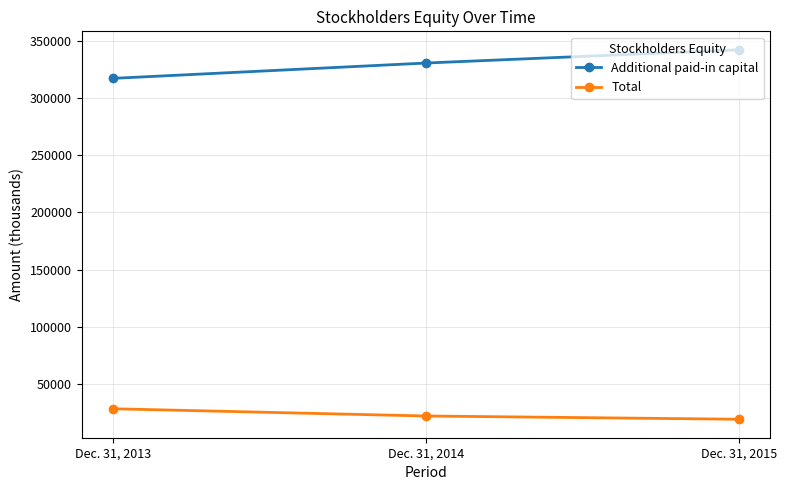

What is the sum of the Total values at Dec. 31, 2013 and Dec. 31, 2014?

49711